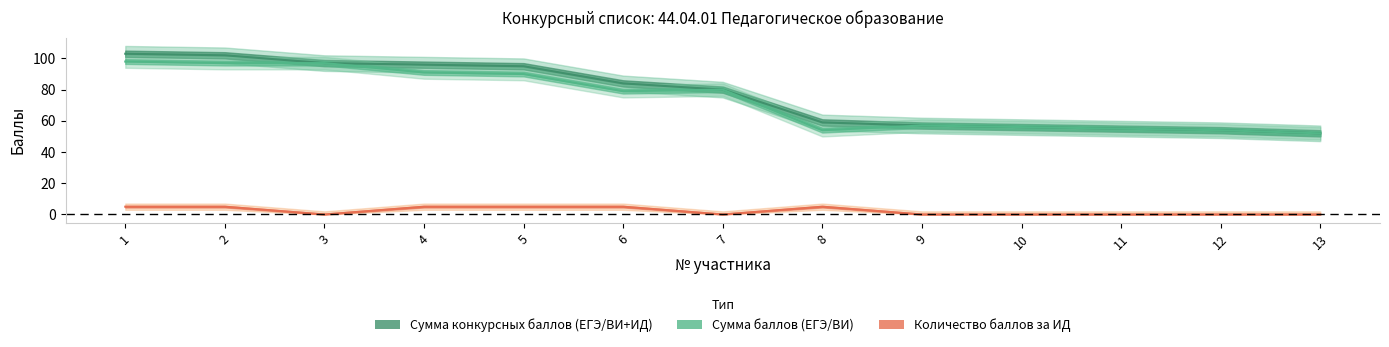

What is the total value across all series at 4?

192